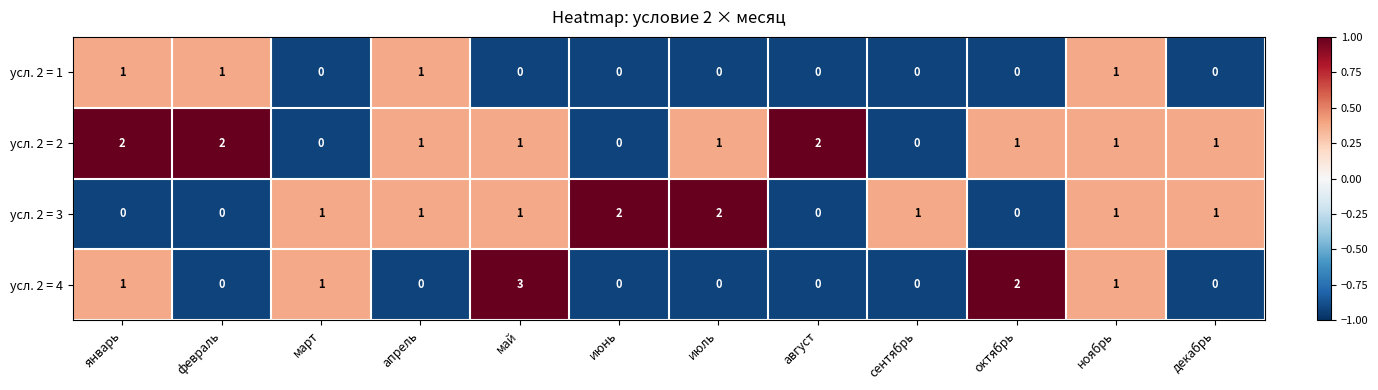

What is the sum of all усл. 2 = 3 values?

10